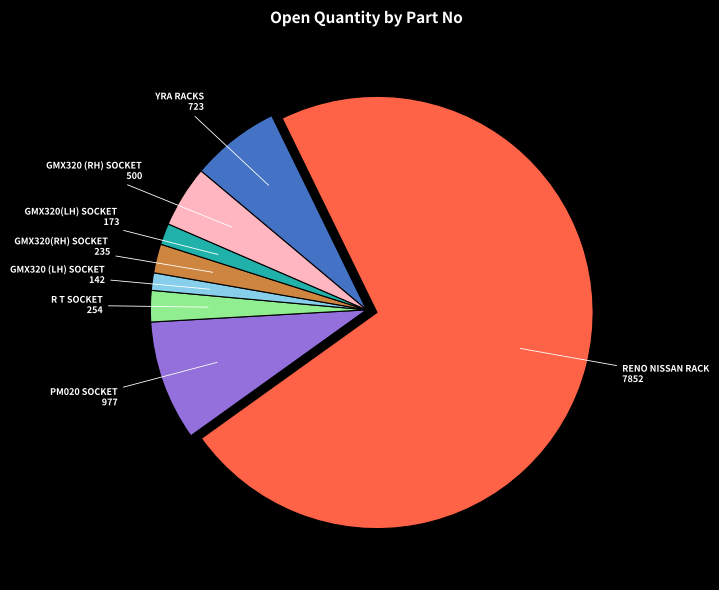

Count the number of slices in the pie.

8